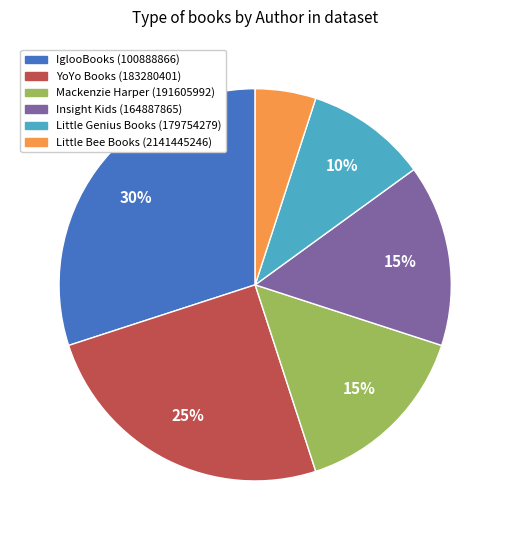

How many slices are in this pie chart?

6